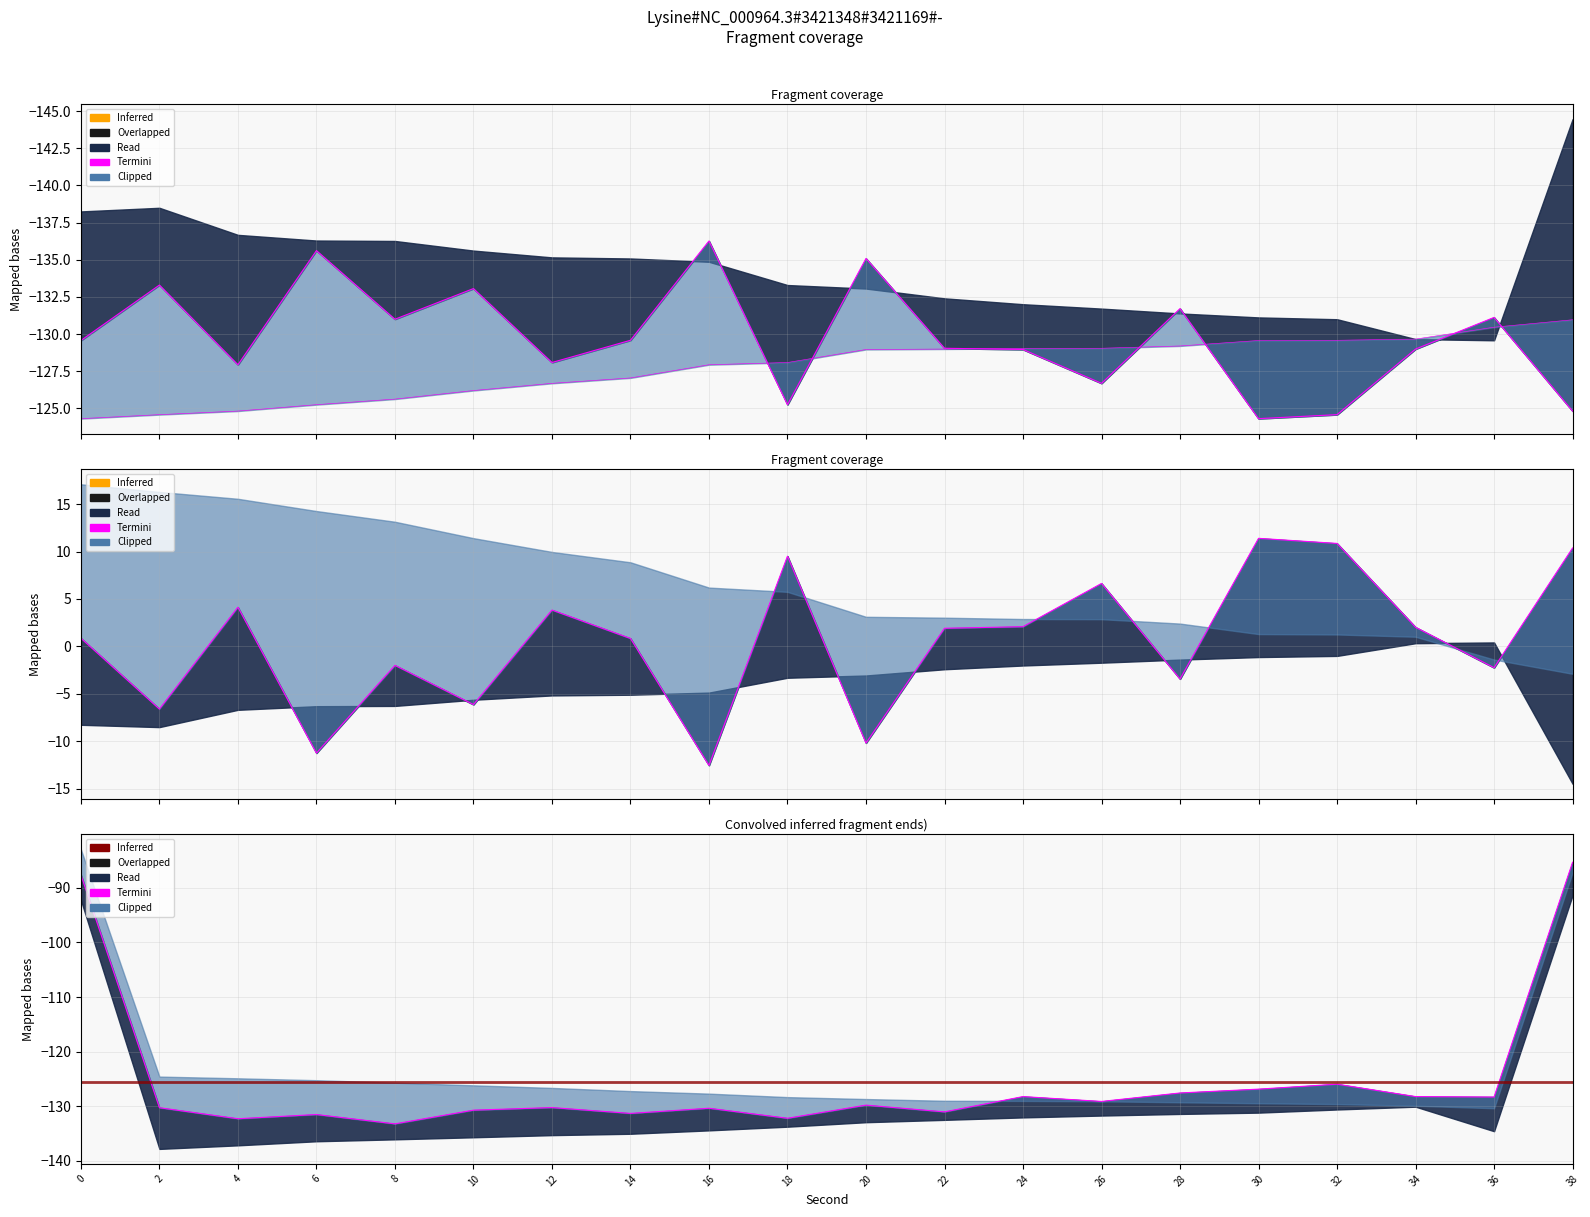

Where is the first local minimum for intensity_mean?

2